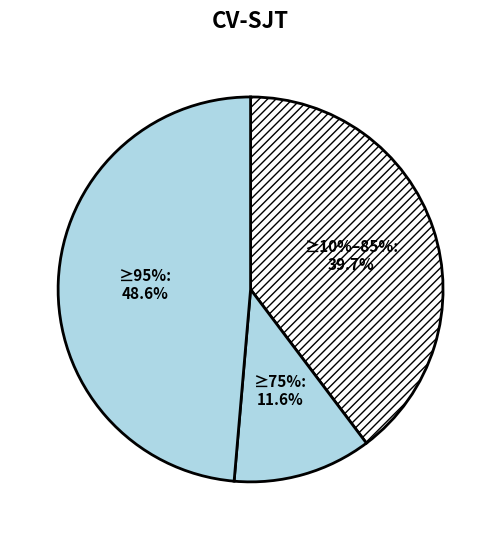

Is there any slice that represents more than half of the pie?

No